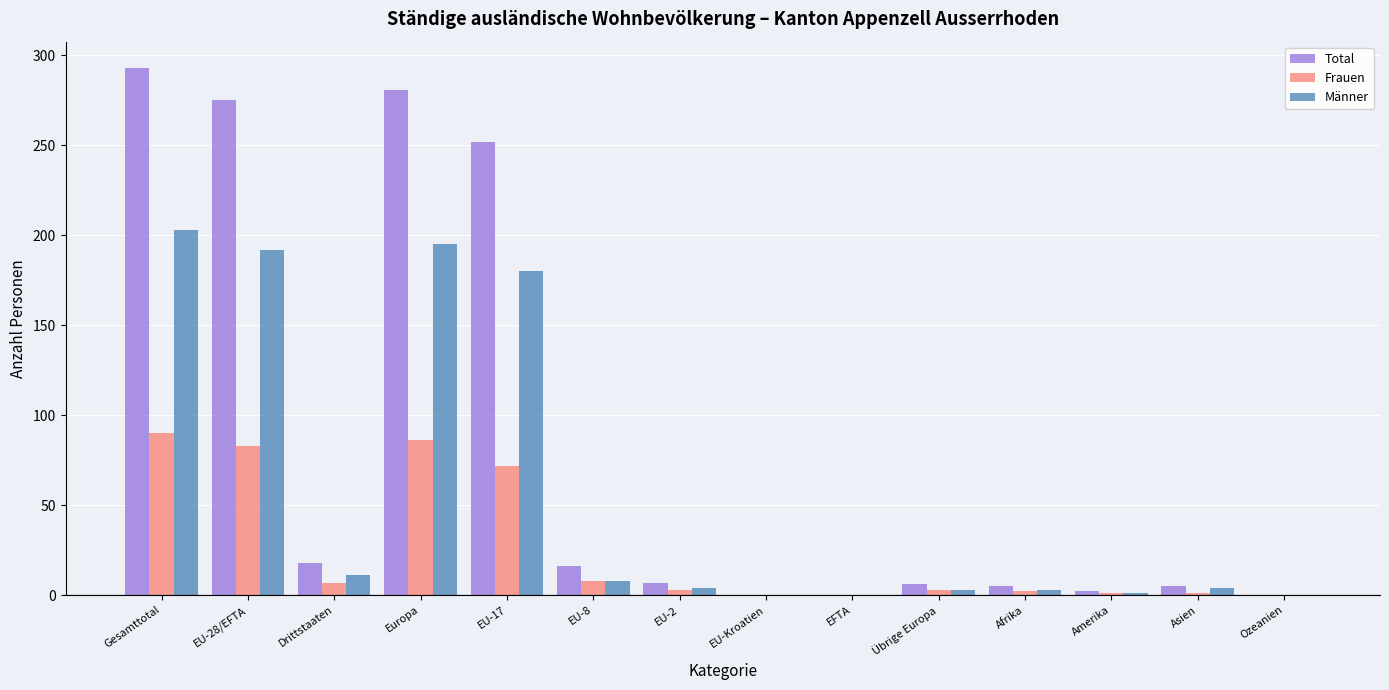

Between EU-28/EFTA and EFTA, which series saw the biggest shift?

Total